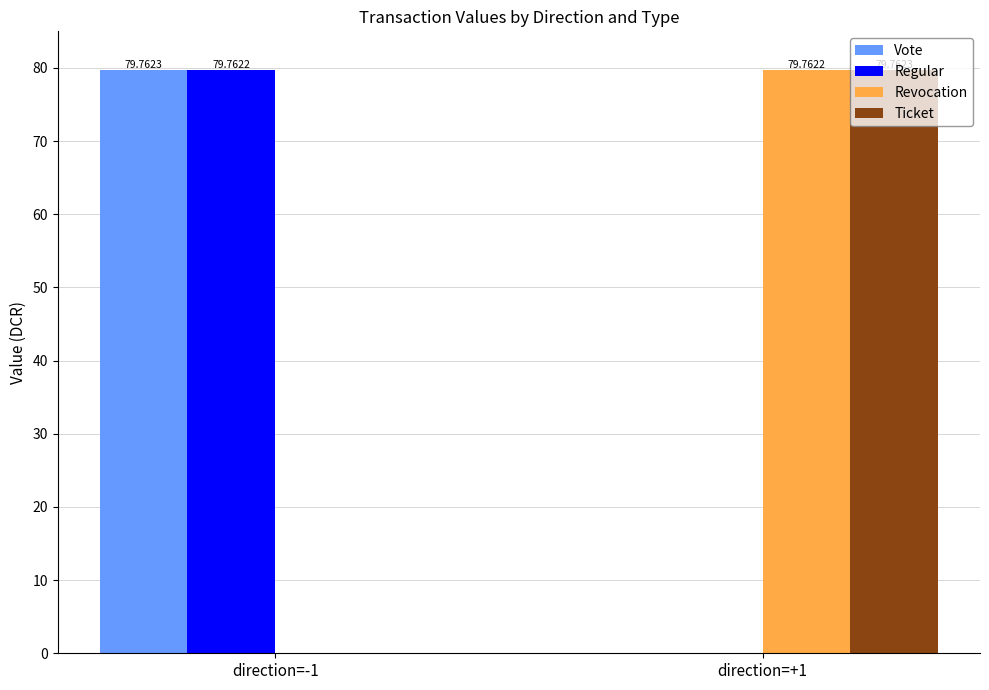

What is the total value across all series at direction=+1?

159.5